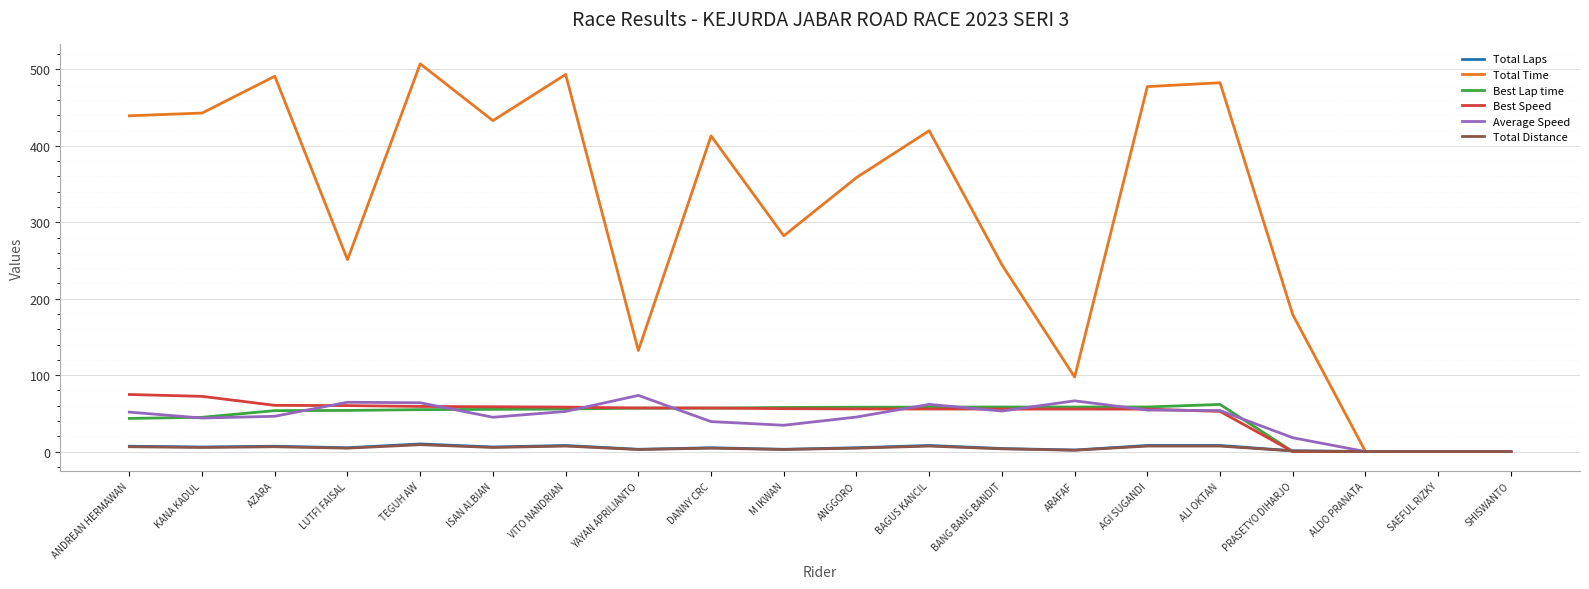

What is the highest value of the Best Speed series?

74.7